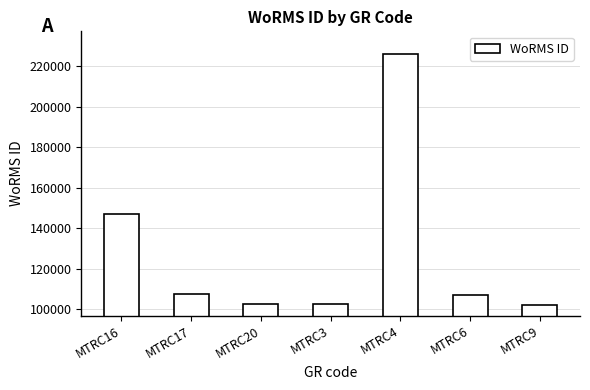

What is the difference between the maximum and second lowest values?

123382